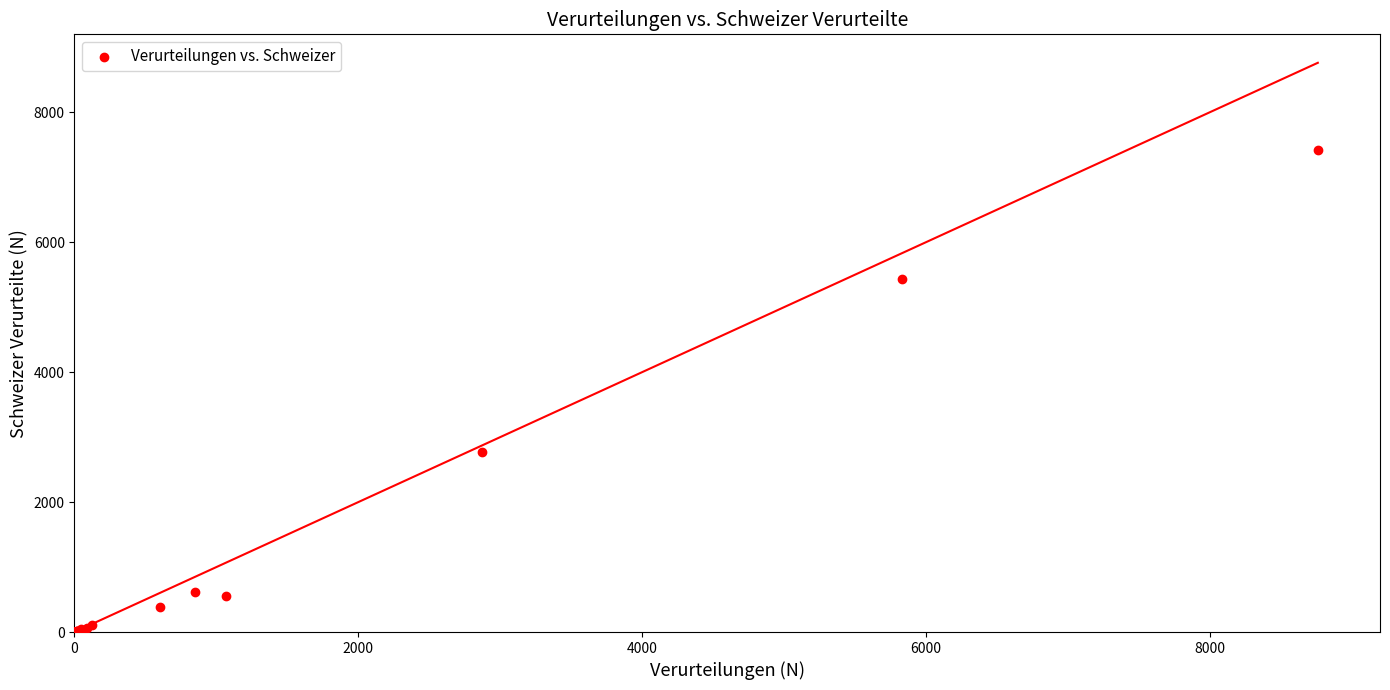

What Y value in the scatter plot is closest to 3712?

2778